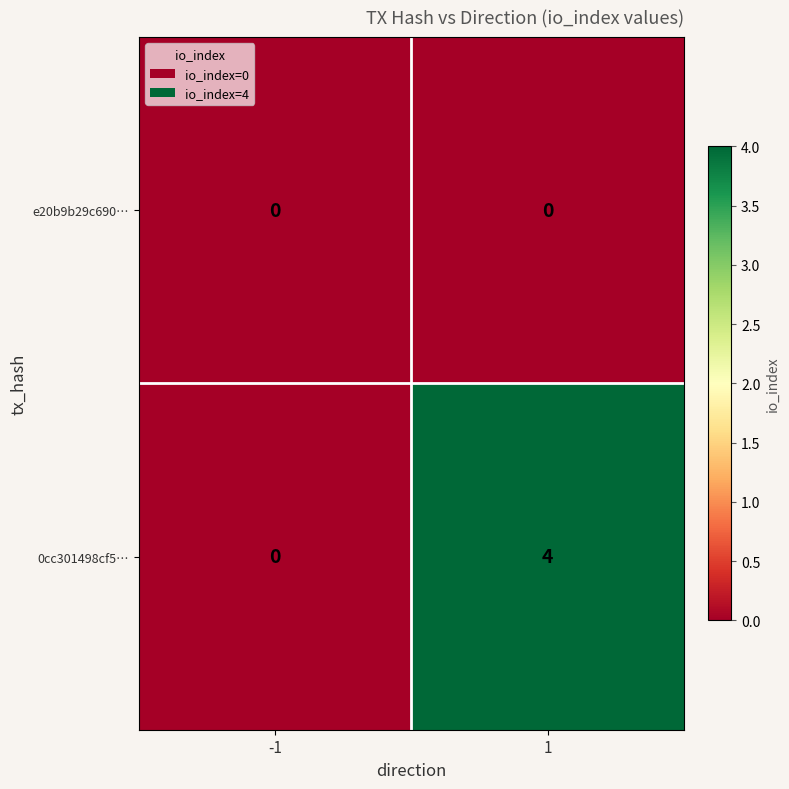

Reading right to left, extract all data points from this chart.

e20b9b29c690…: 1=0	-1=0
0cc301498cf5…: 1=4	-1=0